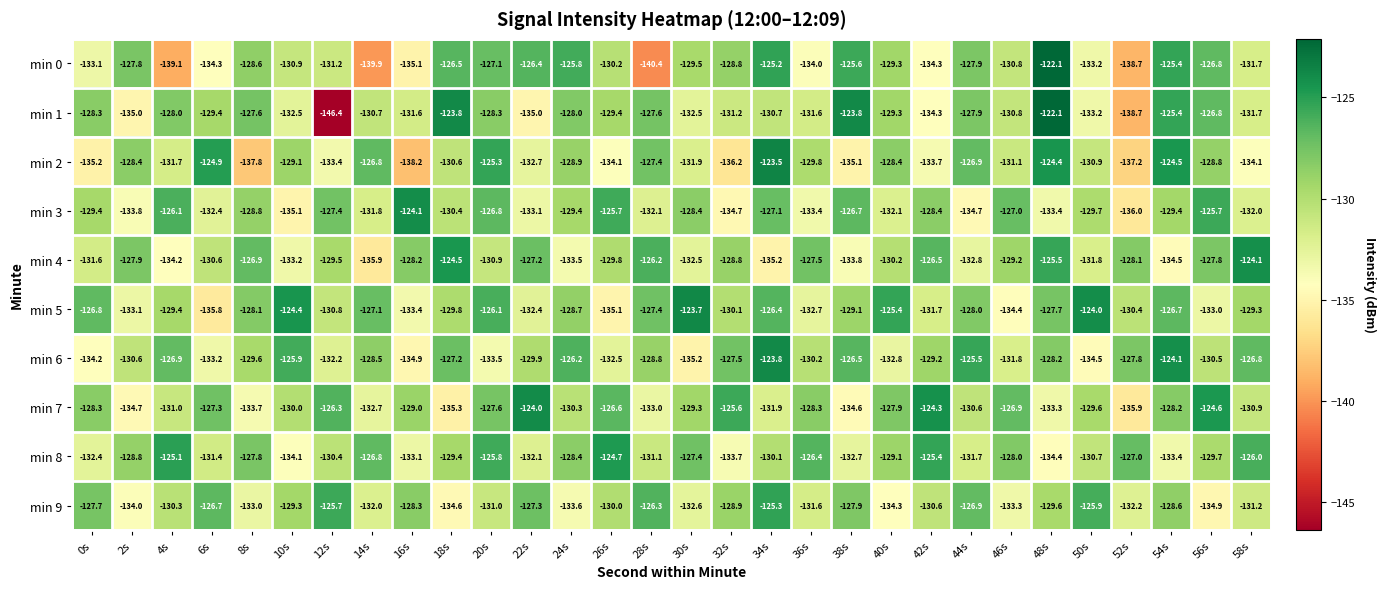

Is it true that min 2 equals -67.4 at 52s?

False